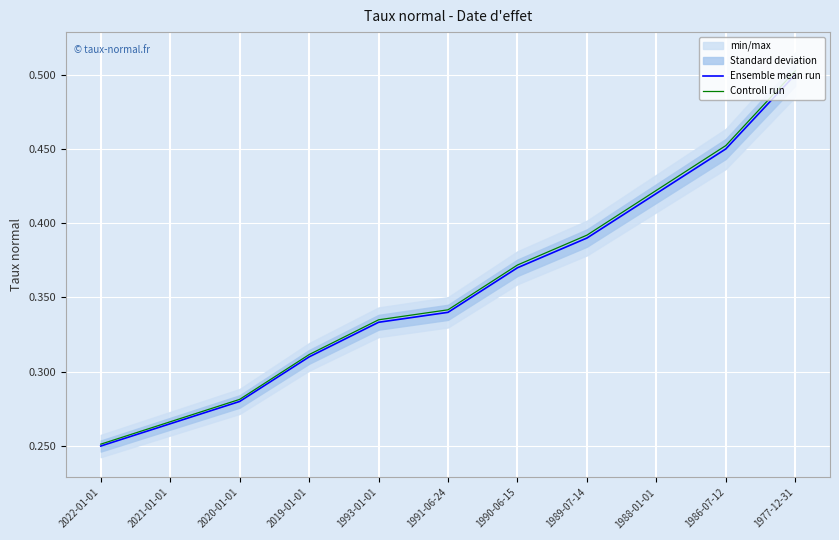

At how many categories does at least one series exceed 0?

11